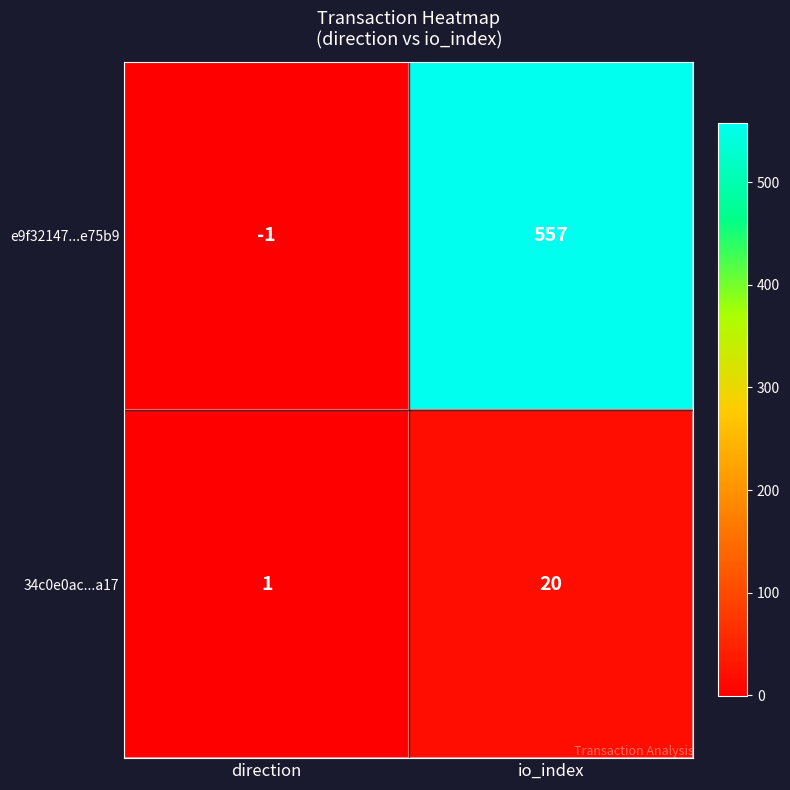

What is the difference between the highest and lowest values at direction?

2